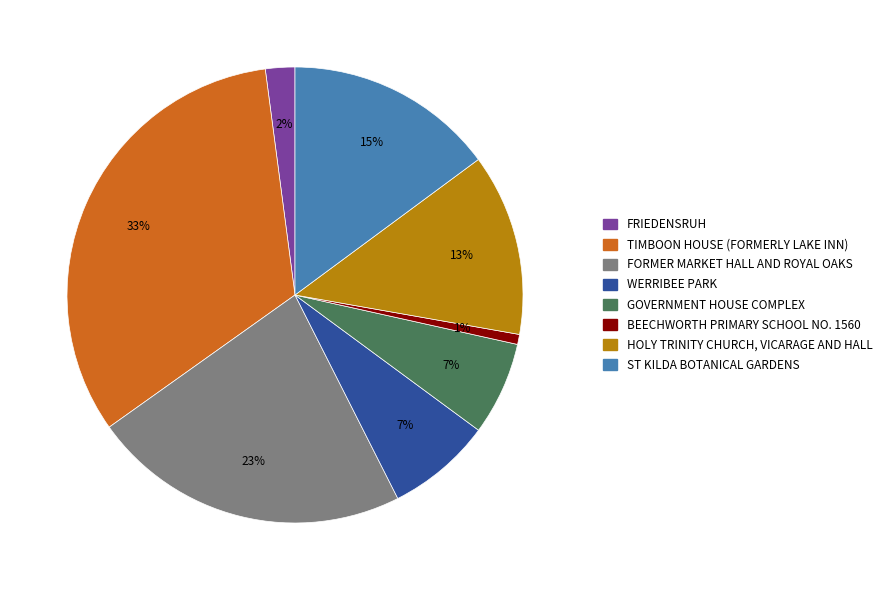

Which slice is the largest?

TIMBOON HOUSE (FORMERLY LAKE INN)